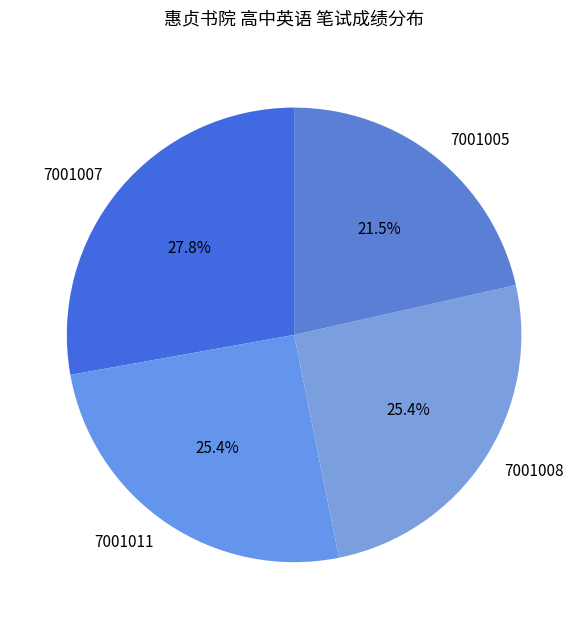

What portion of the pie excludes 7001011?

74.6%